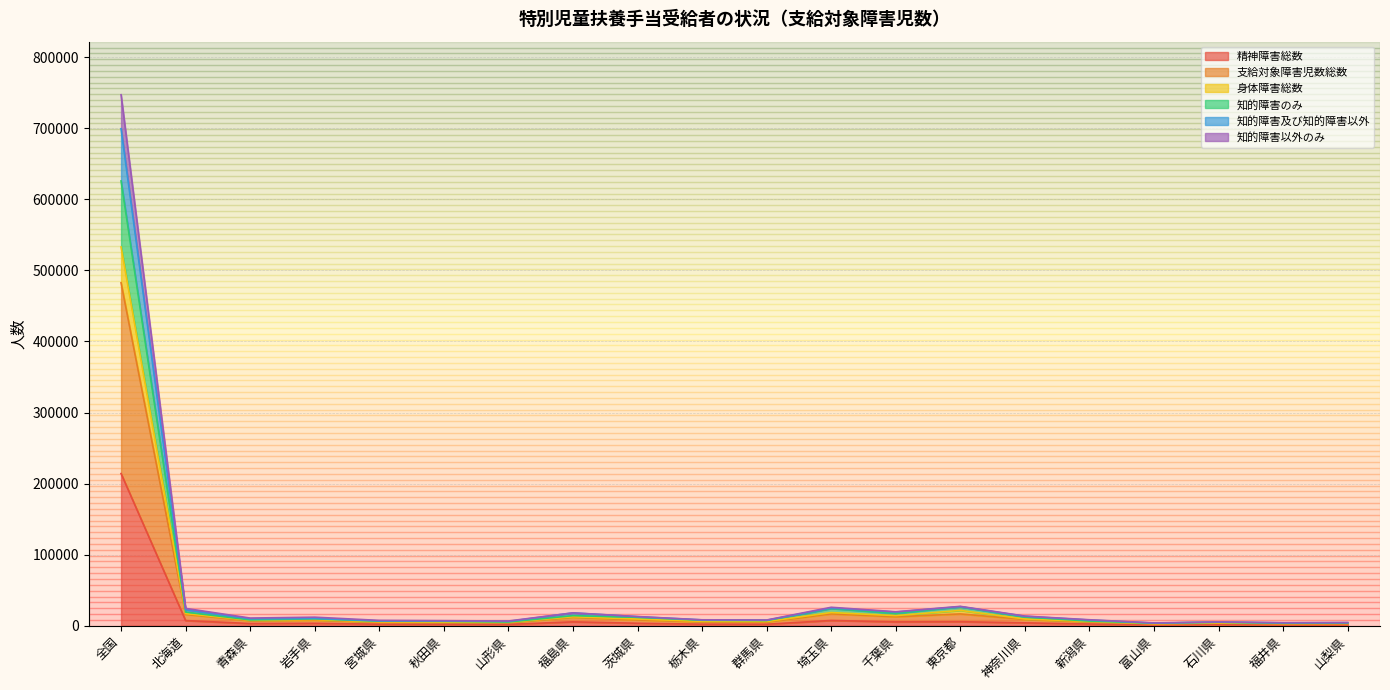

What is the maximum value for 精神障害総数?

214147